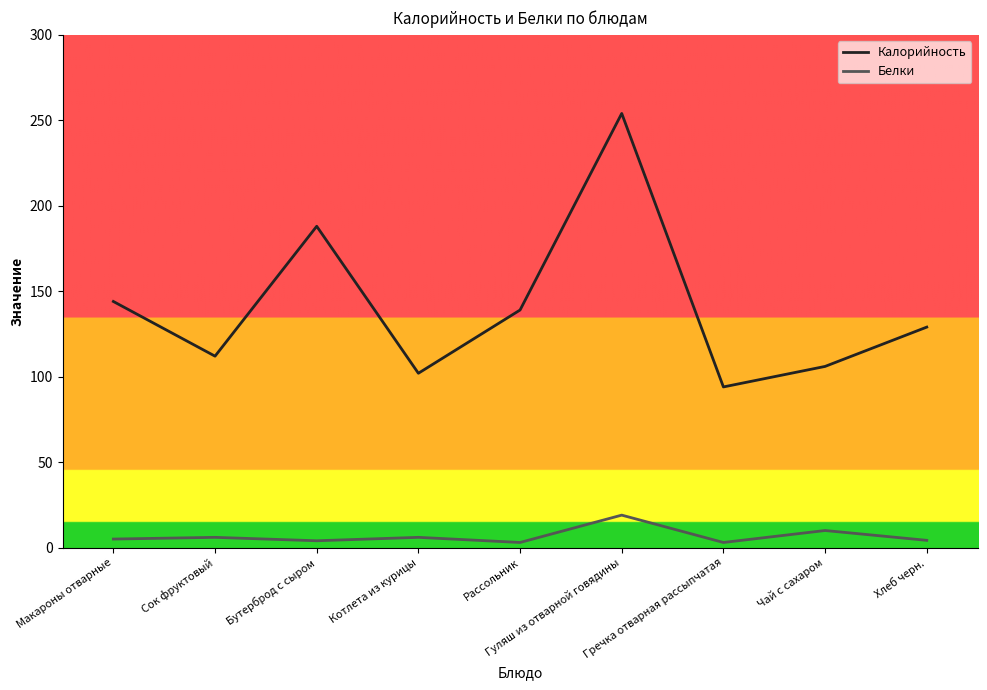

Which series changed the most between Макароны отварные and Хлеб черн.?

Калорийность